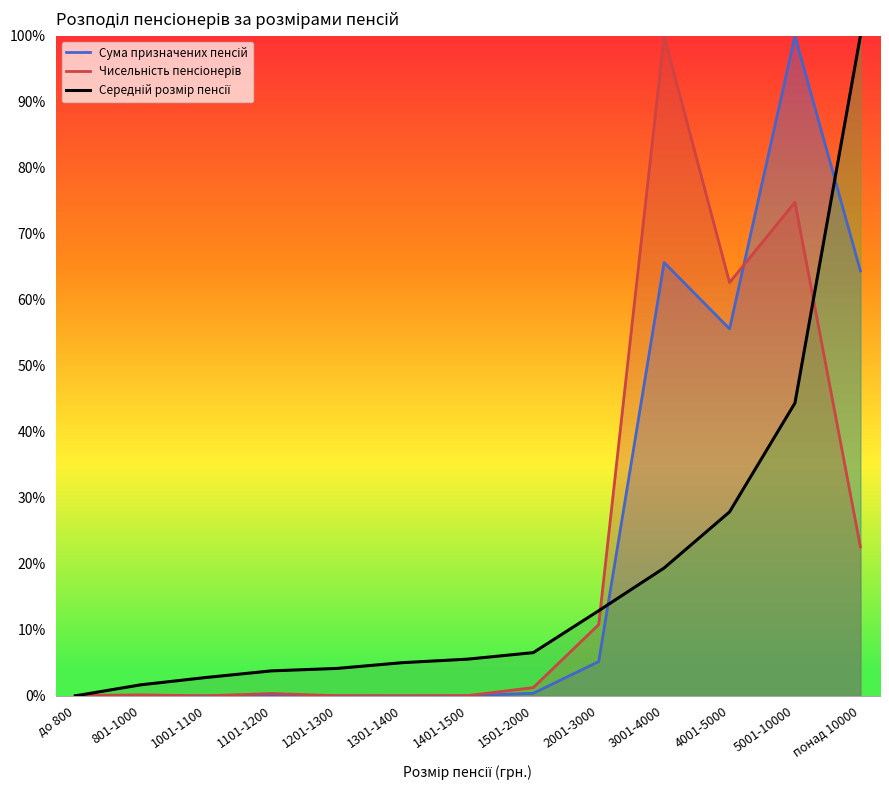

At how many categories does at least one series exceed 1?

12